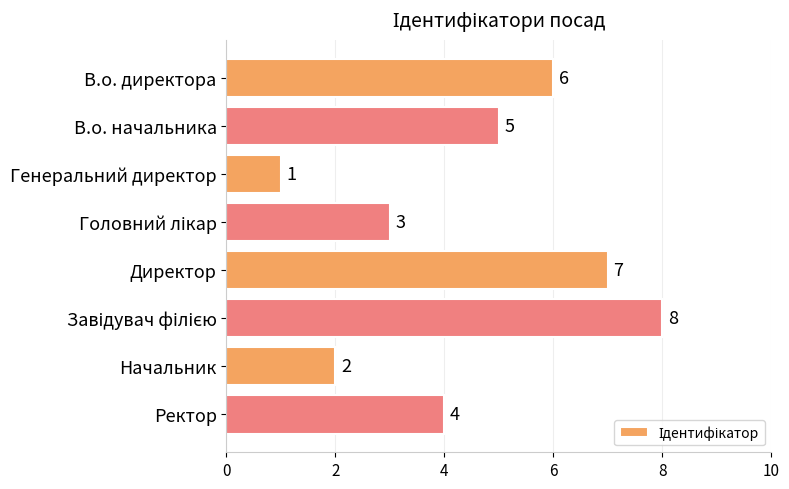

Approximately how many times larger is the value at В.о. директора compared to Директор?

0.9